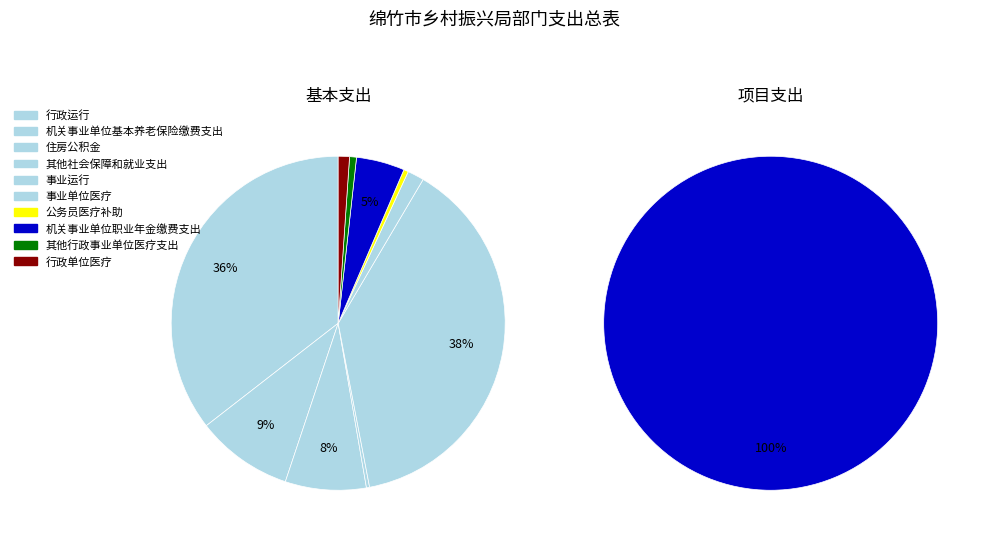

Is it true that 事业运行 is 26% of the pie?

False